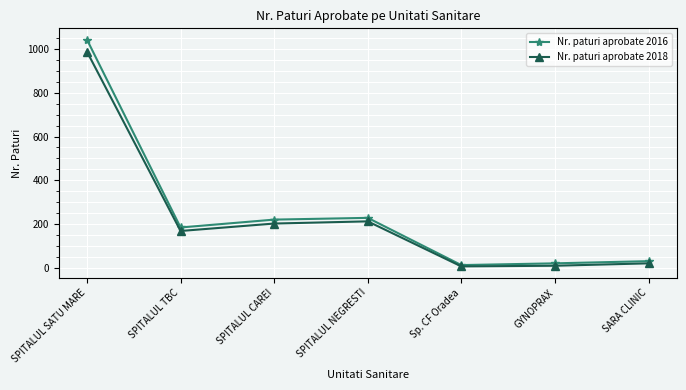

Which series changed the most between SPITALUL NEGRESTI and SARA CLINIC?

Nr. paturi aprobate 2016